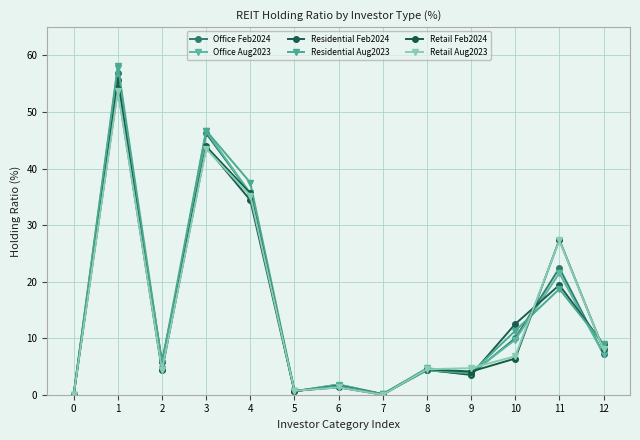

How many values in the Residential Aug2023 series exceed 5?

7